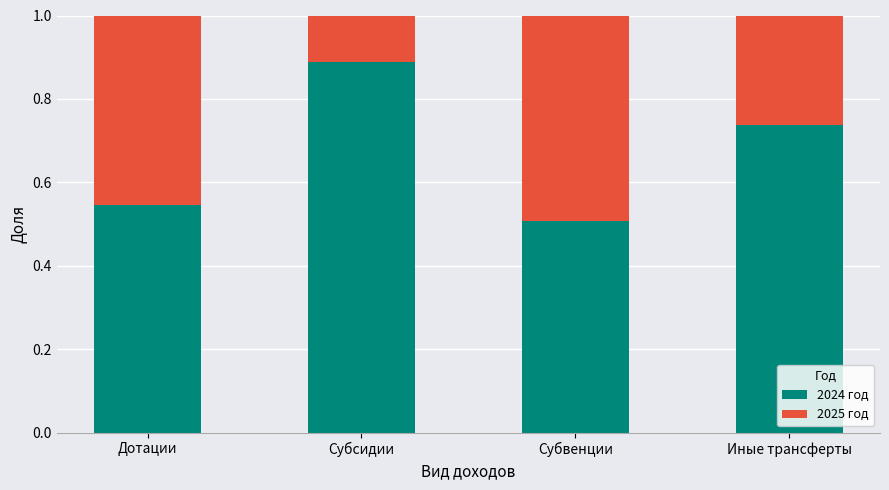

Does the chart contain stacked bars?

Yes